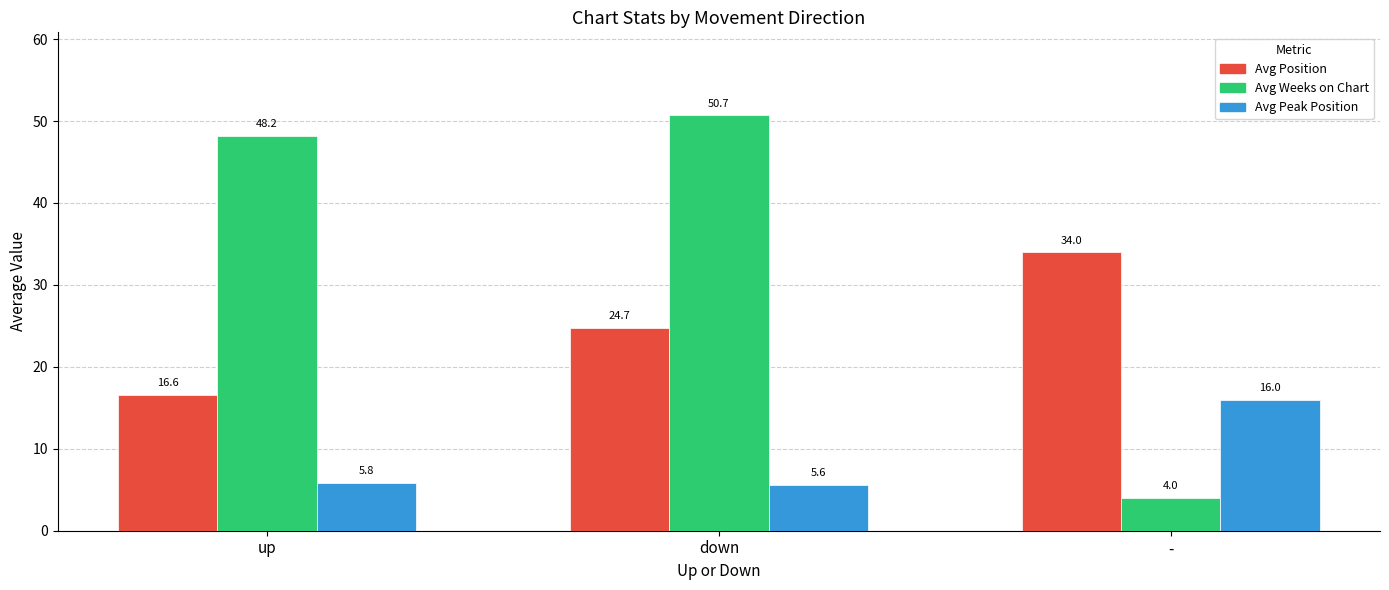

Which series has the widest spread of values?

Avg Weeks on Chart